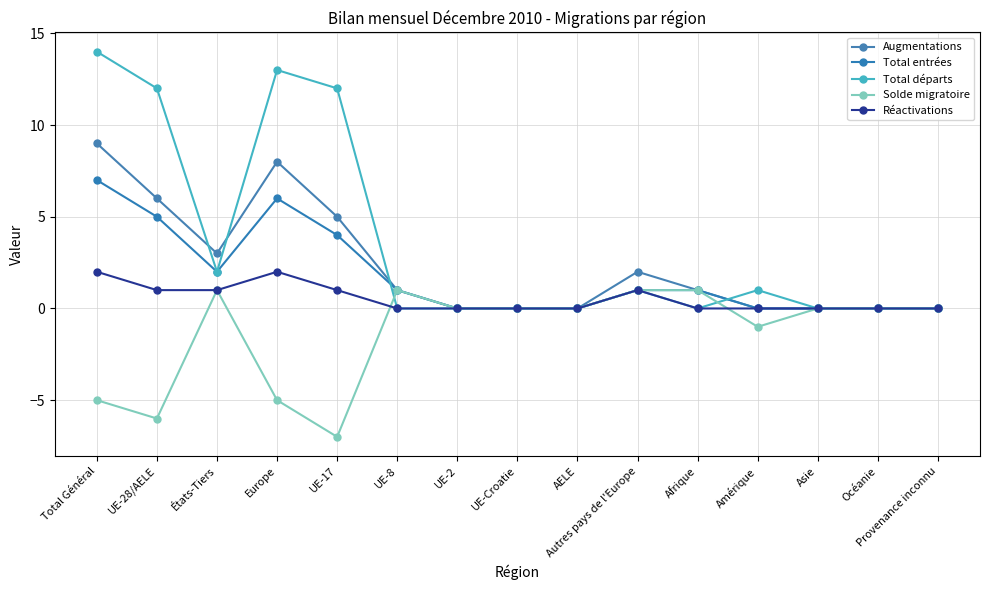

What is the average value of the Réactivations series?

1